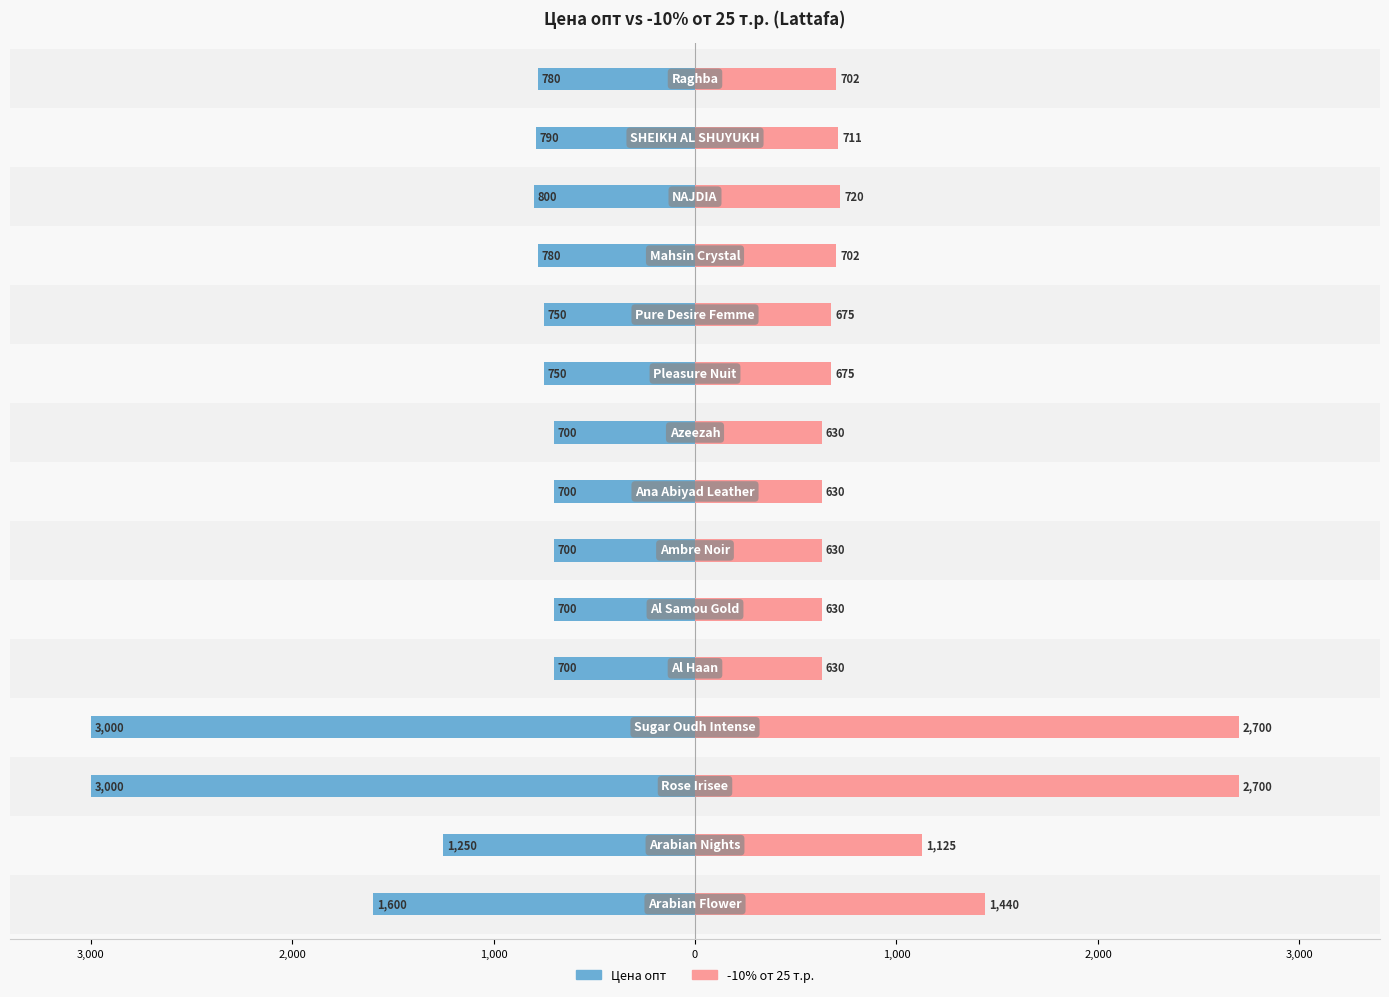

How many bars are there in total?

30